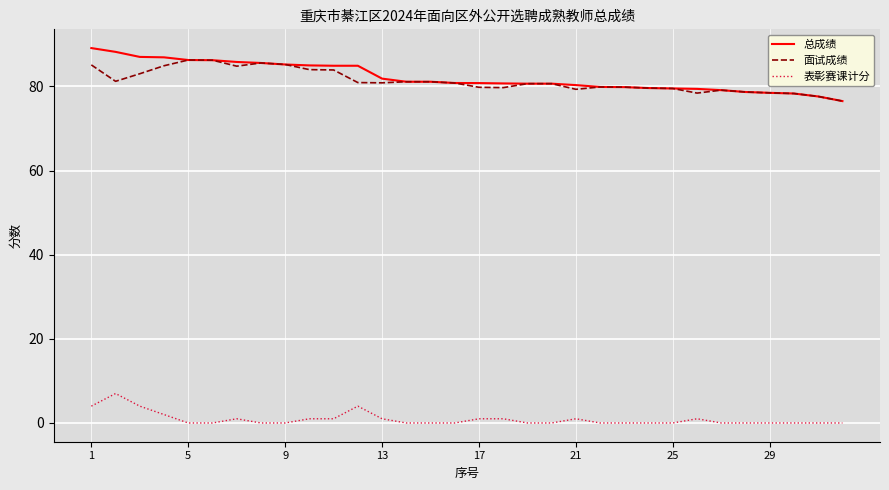

What is the lowest value of the 总成绩 series?

76.5